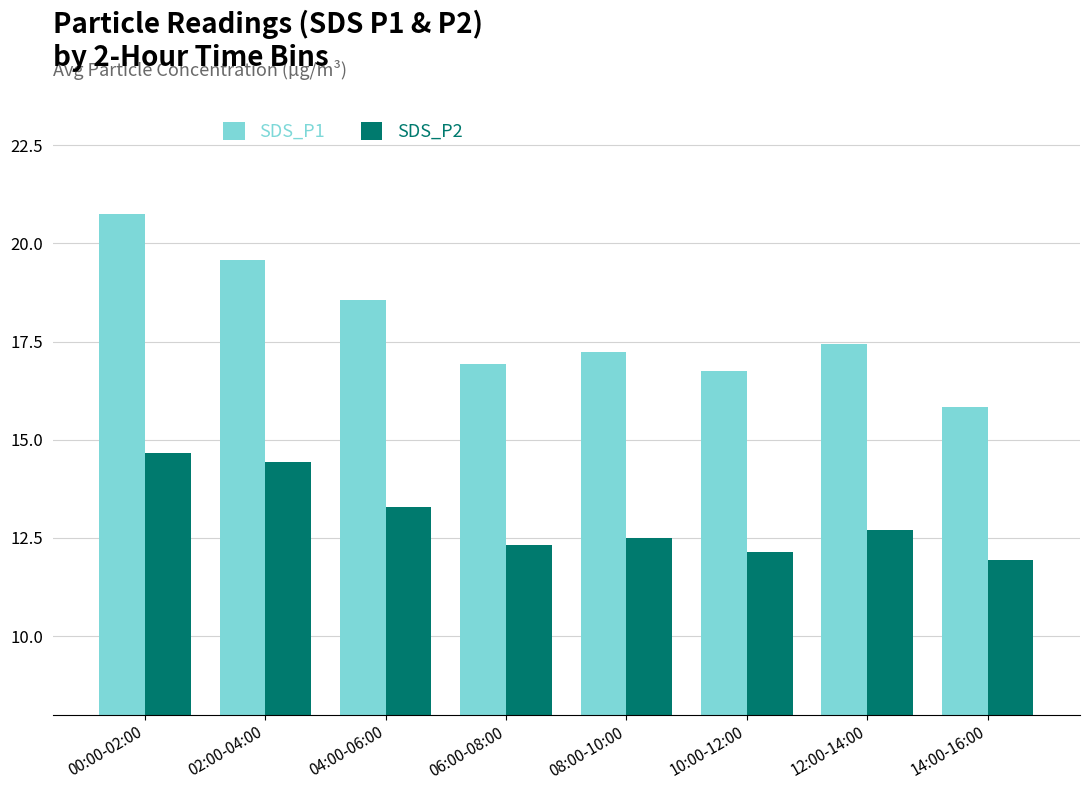

What value does the SDS_P1 series have at 04:00-06:00?

18.6